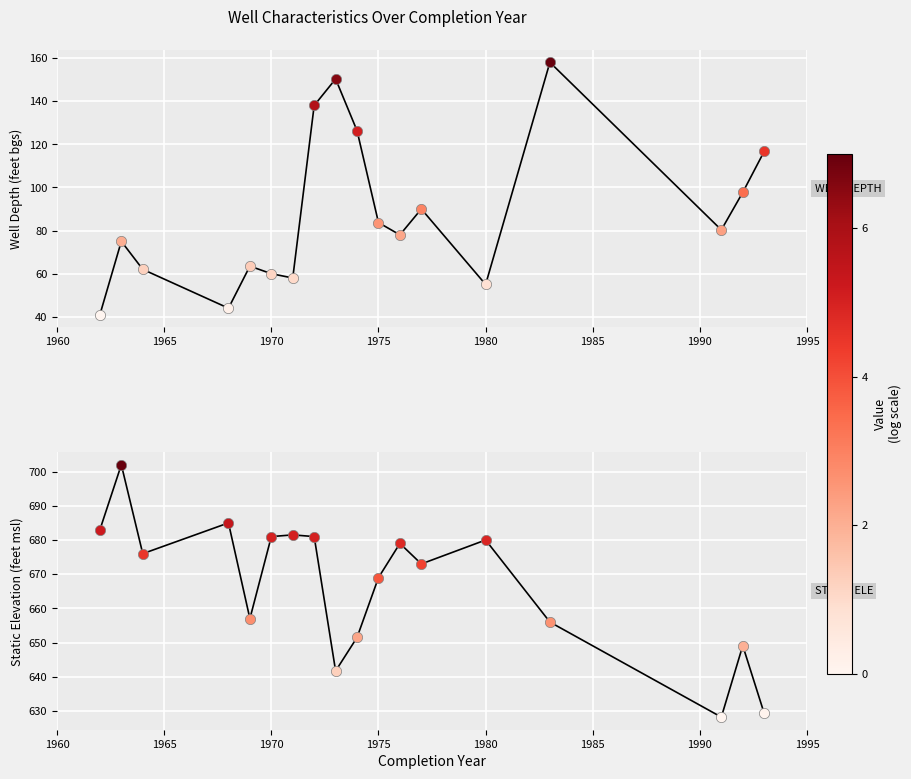

Is the value of STATIC ELEVATION (feet msl) at 1985 greater than the value of WELL DEPTH (feet bgs) at 12?

Yes